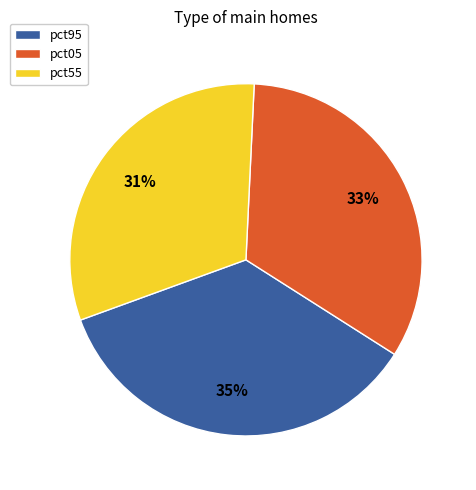

Which slice is the smallest?

pct55